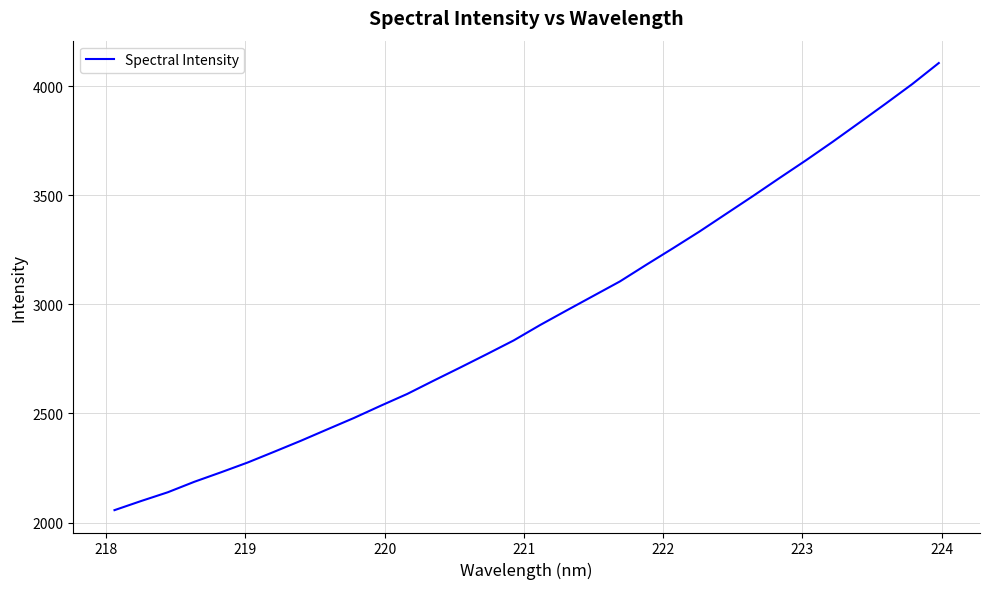

What is the difference between the maximum and minimum values?

2050.0